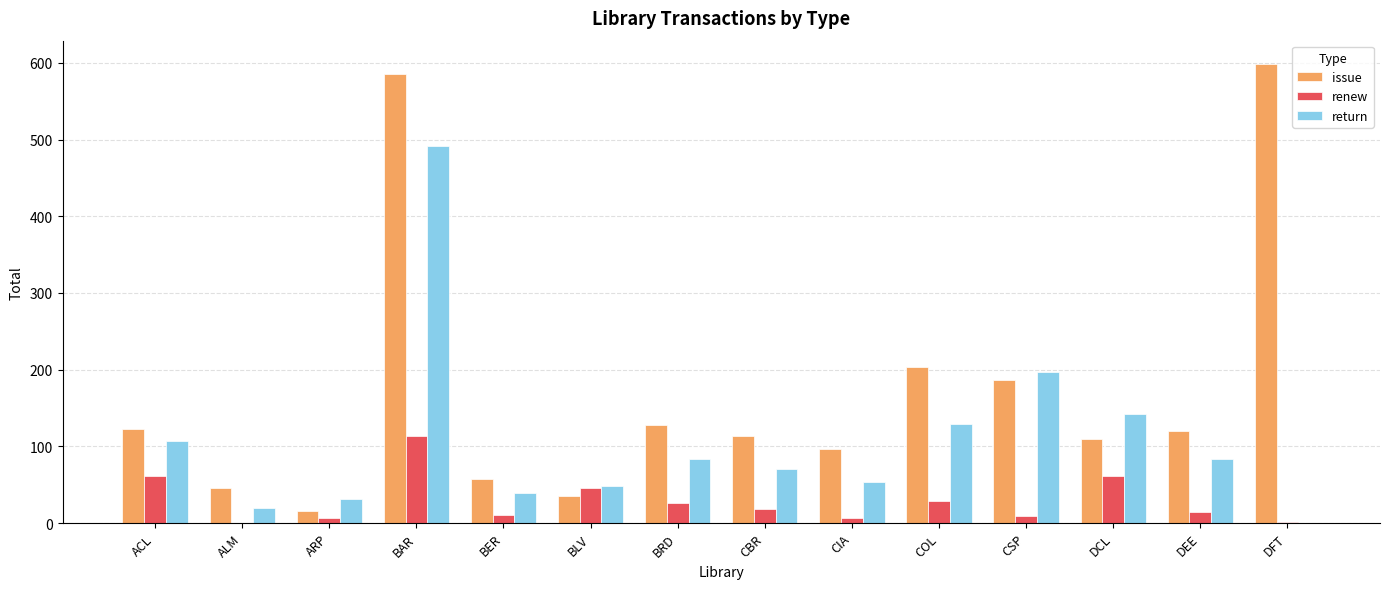

The value of return at CBR is 101. True or false?

False